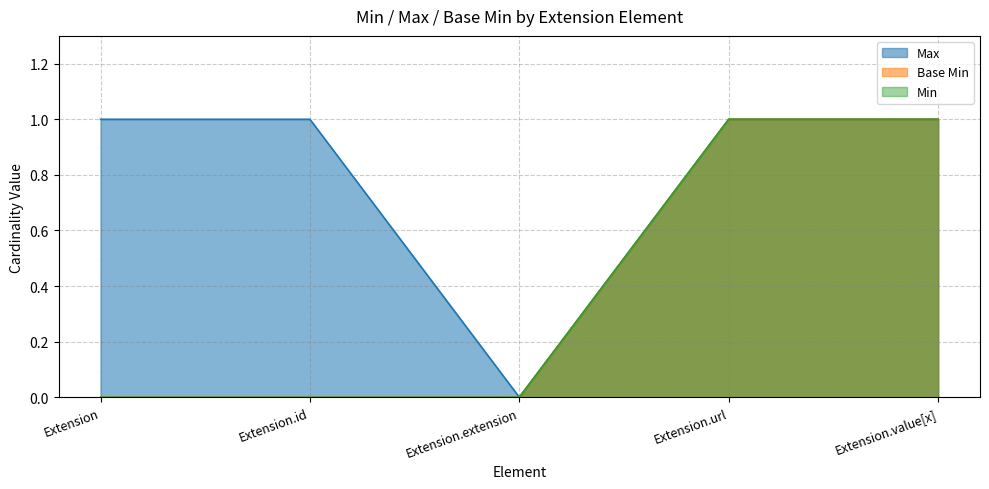

At which label is Base Min closest to 0?

Extension